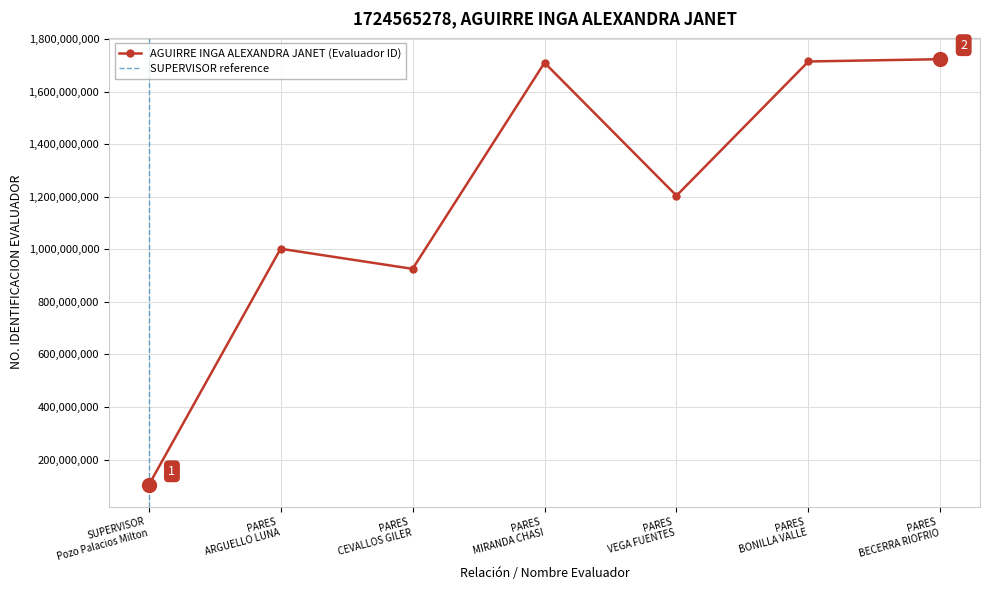

Between PARES
VEGA FUENTES and PARES
CEVALLOS GILER, which is larger?

PARES
VEGA FUENTES